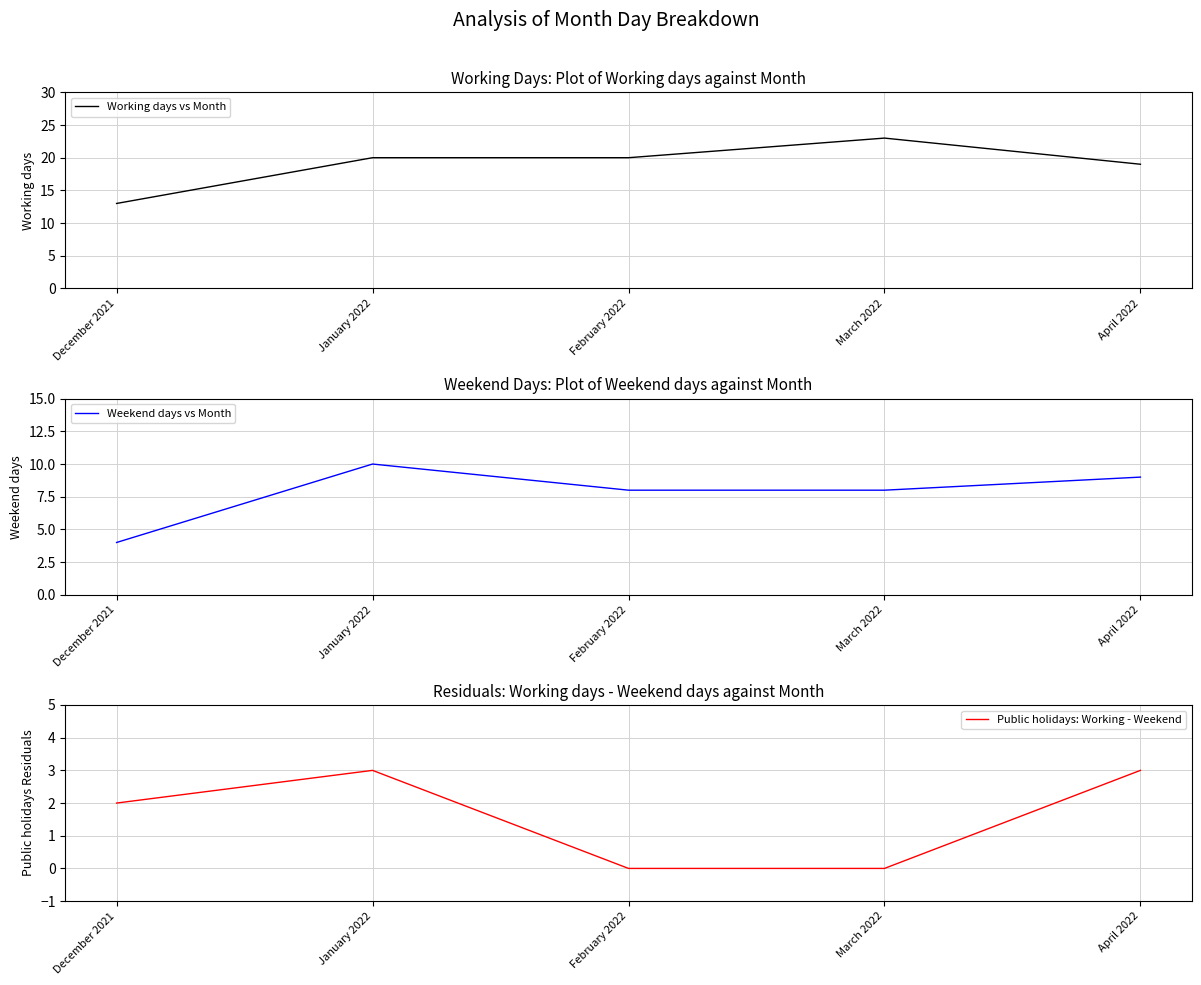

True or false: Public holidays: Working - Weekend and Working days vs Month cross at least once.

False